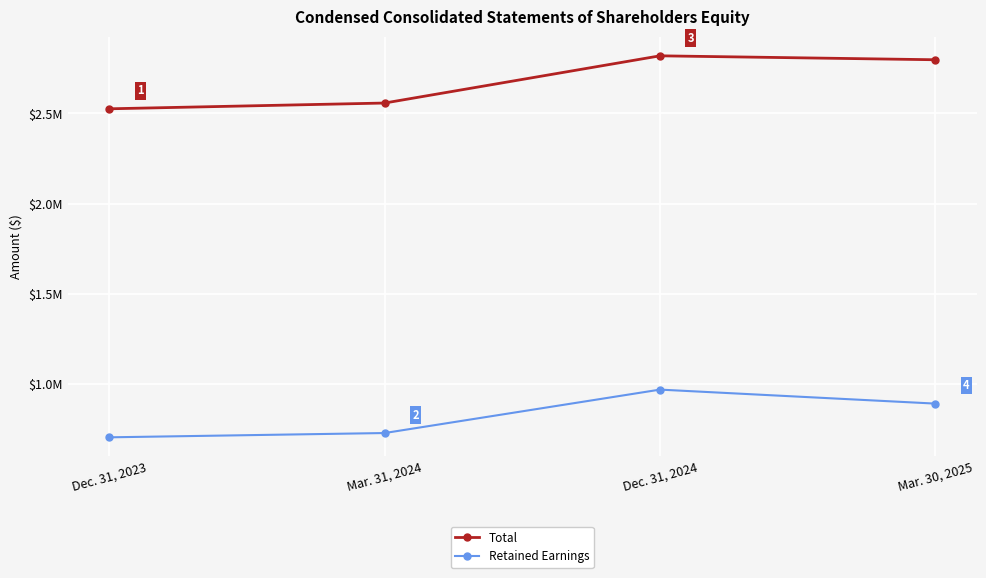

How many series are shown in this chart?

2